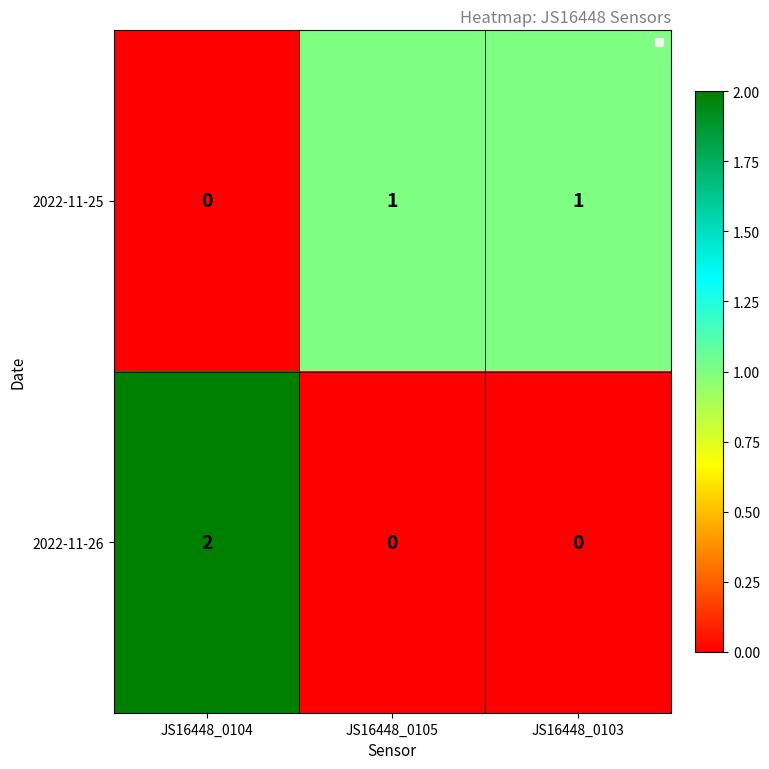

Is it true that 2022-11-25 equals 2 at JS16448_0105?

False